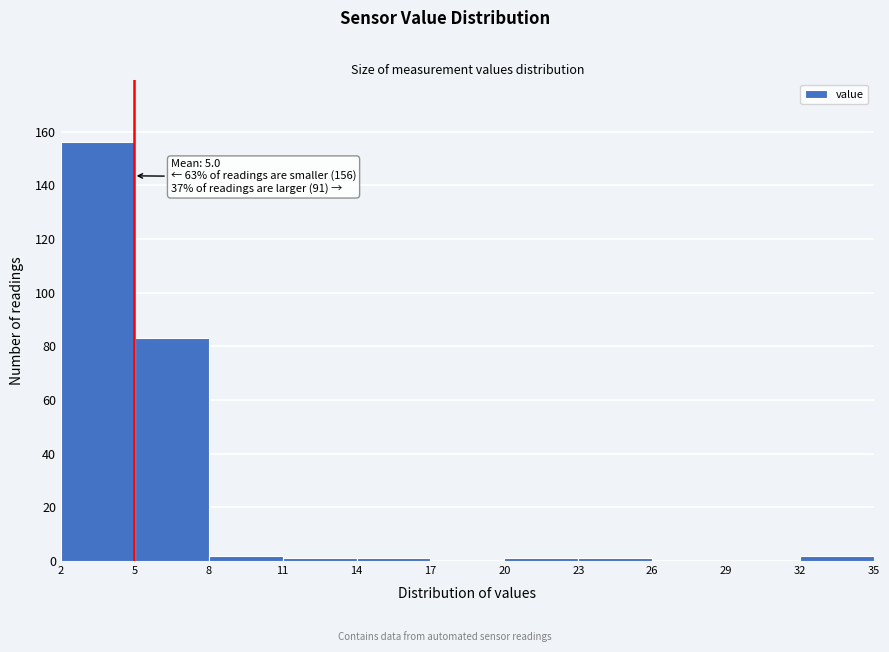

Over which range of the x-axis is the bar tallest?

2 to 5